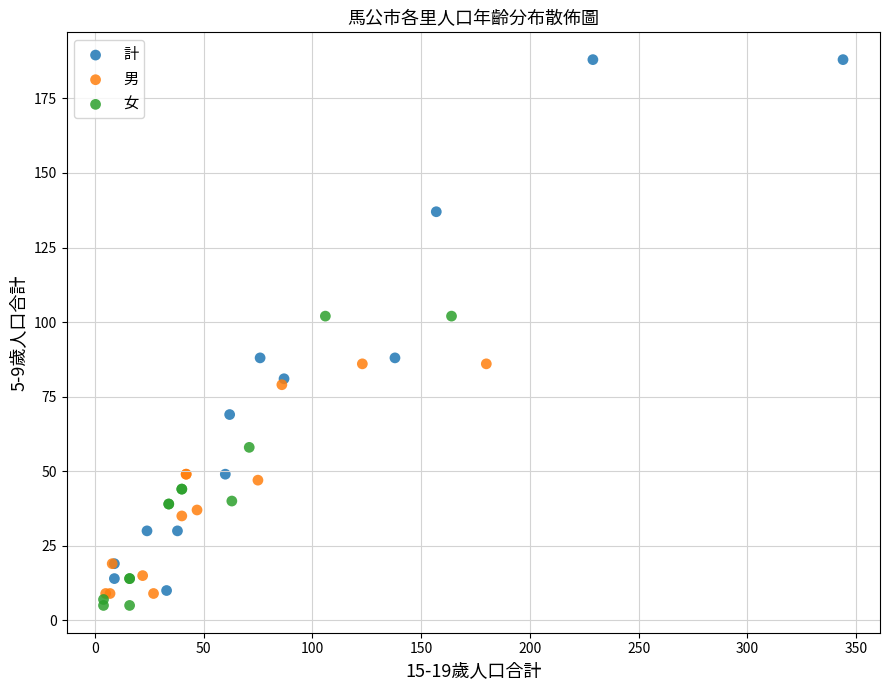

Which series reaches the maximum Y coordinate?

計